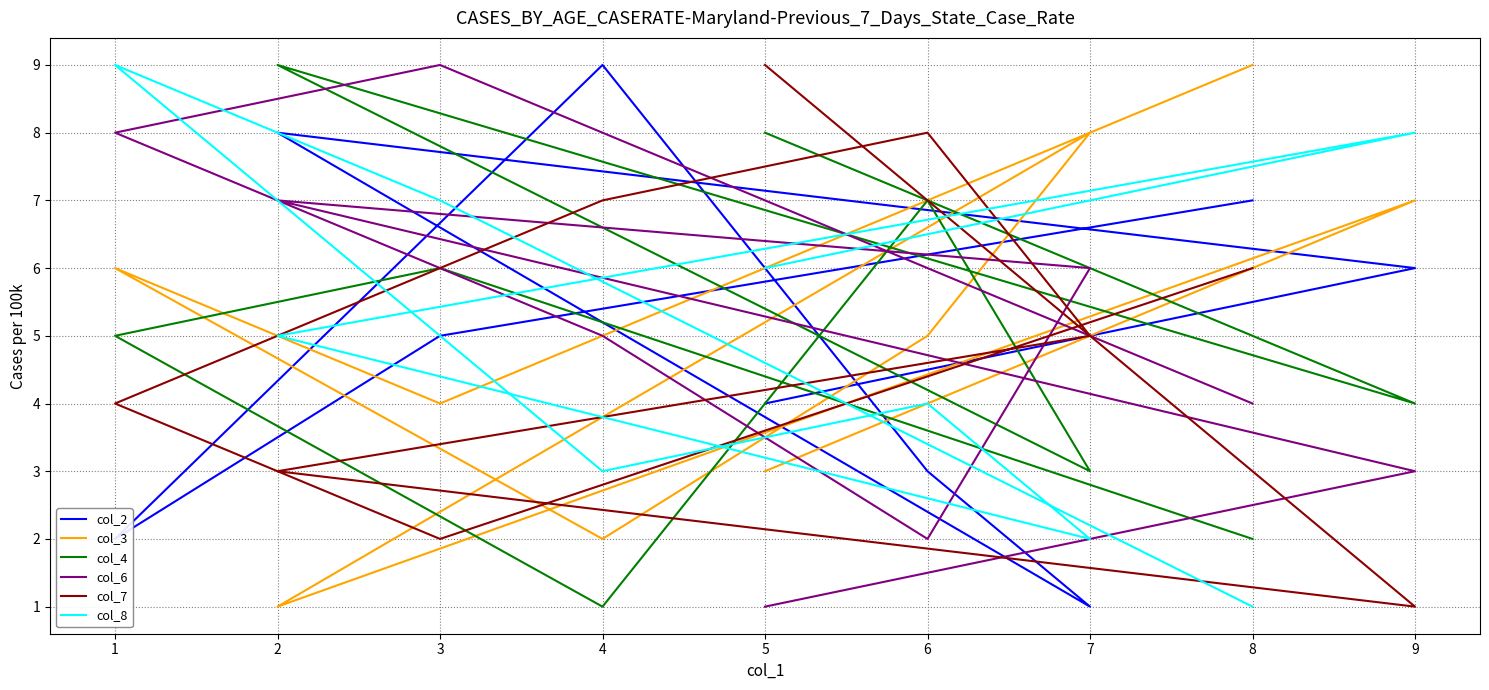

Reading left to right, what are all the values shown in this chart?

col_2: 8=7	3=5	1=2	4=9	6=3	7=1	2=8	9=6	5=4
col_3: 8=9	3=4	1=6	4=2	6=5	7=8	2=1	9=7	5=3
col_4: 8=2	3=6	1=5	4=1	6=7	7=3	2=9	9=4	5=8
col_6: 8=4	3=9	1=8	4=5	6=2	7=6	2=7	9=3	5=1
col_7: 8=6	3=2	1=4	4=7	6=8	7=5	2=3	9=1	5=9
col_8: 8=1	3=7	1=9	4=3	6=4	7=2	2=5	9=8	5=6